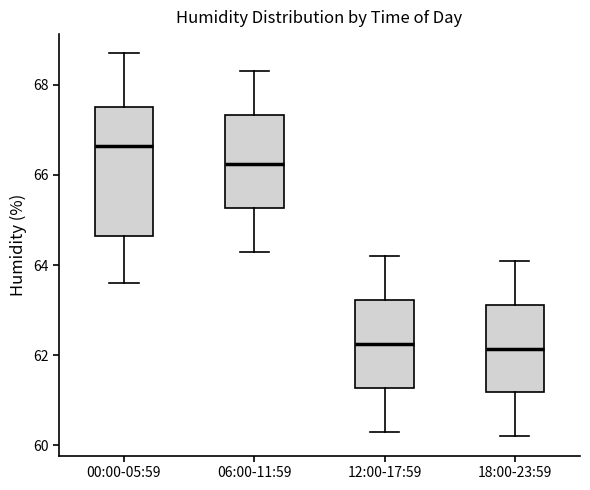

Where does the lower whisker of the box for 00:00-05:59 end on the y-axis? The values are not printed on the chart, so give them approximately, as read against the axis.

63.6